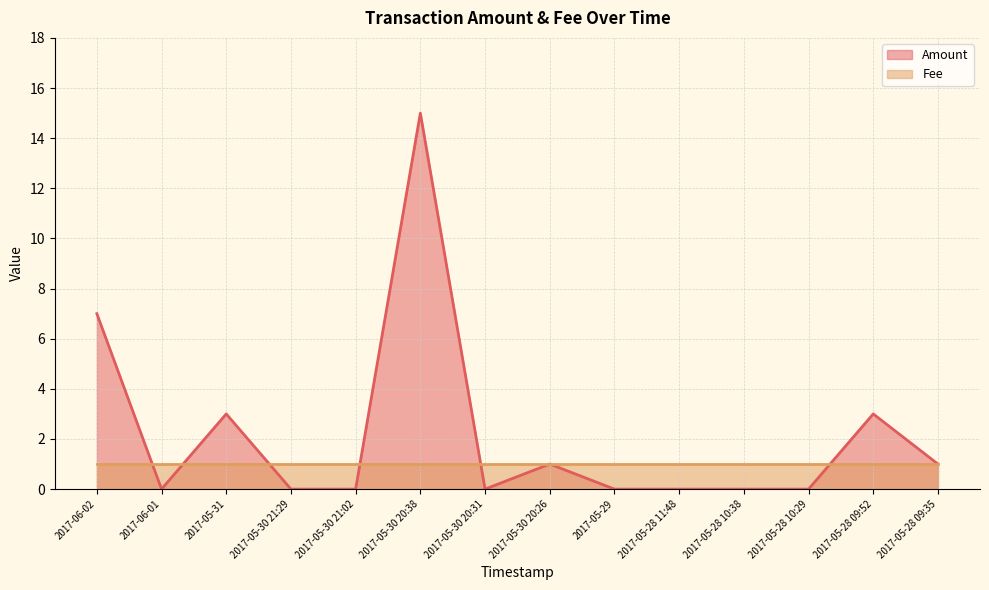

What is the value of the 6th point from the left?

15